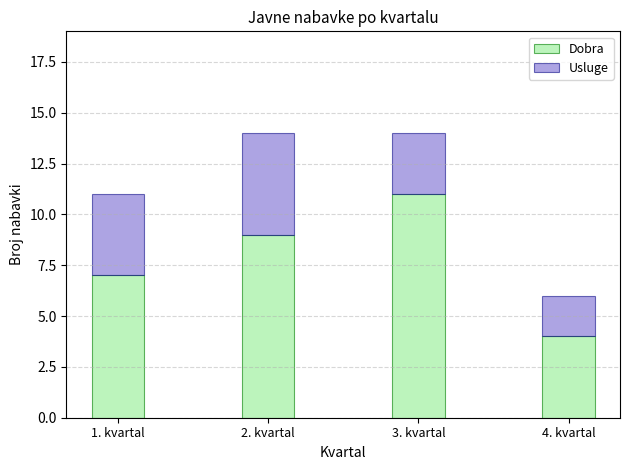

Which category has the lowest value in the Dobra series?

4. kvartal